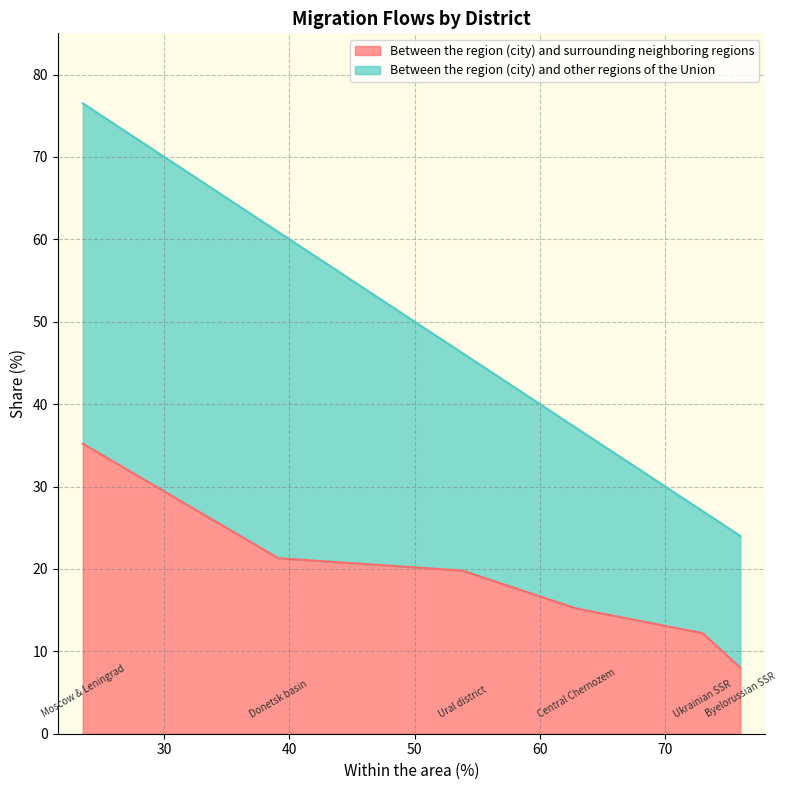

List the labels in order of value, largest first.

Moscow & Leningrad, Donetsk basin, Ural district, Central Chernozem, Ukrainian SSR, Byelorussian SSR